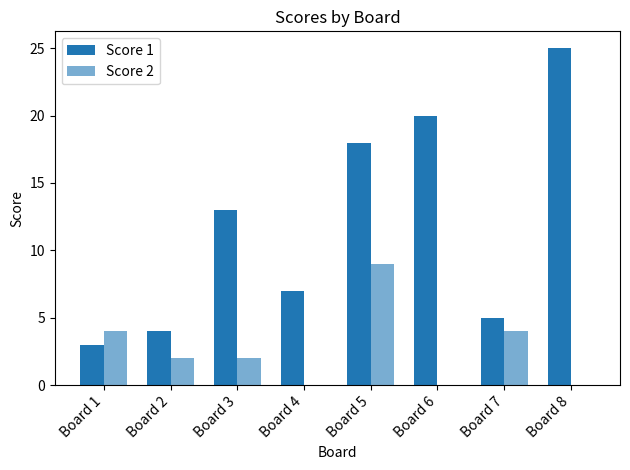

How many data points does each series have?

8